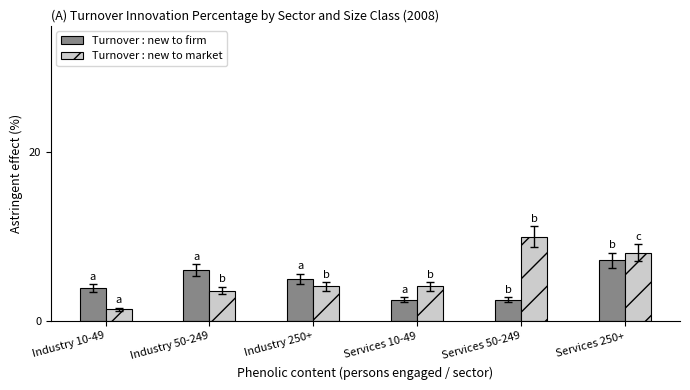

Count the number of data series in this chart.

2